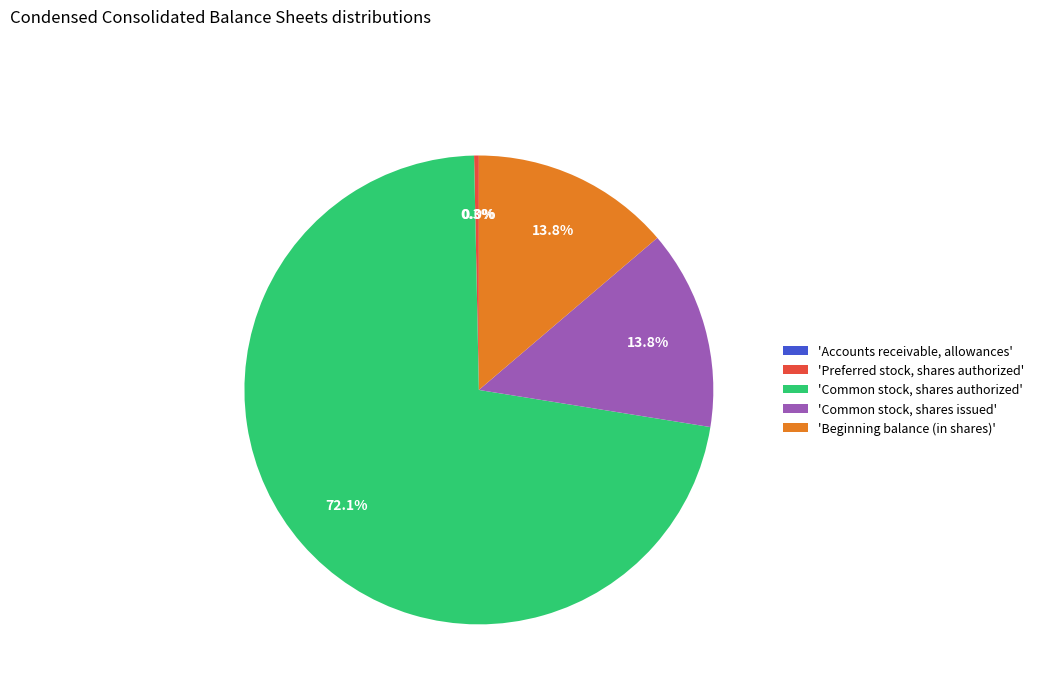

Is the sum of 'Common stock, shares issued' and 'Common stock, shares authorized' greater than half?

Yes